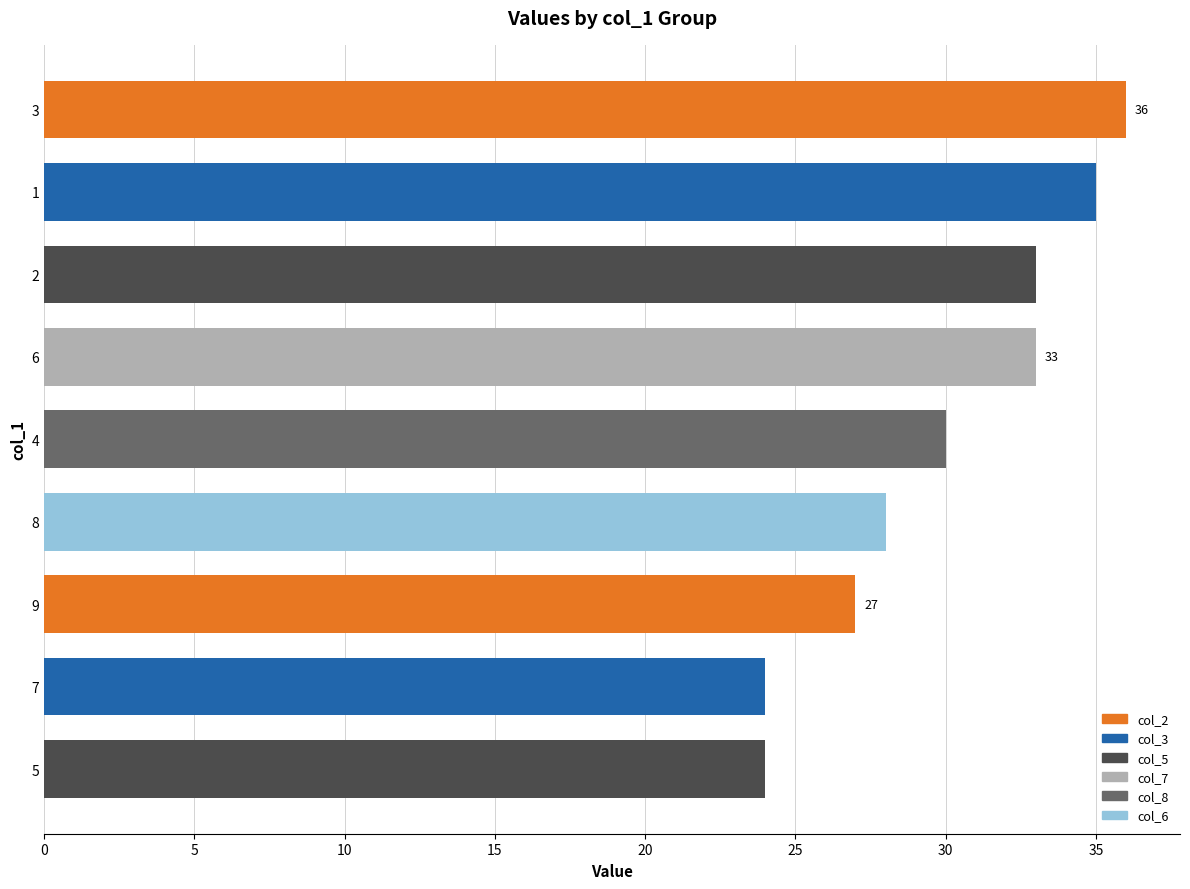

The chart shows a value of 31 at 7. True or false?

False